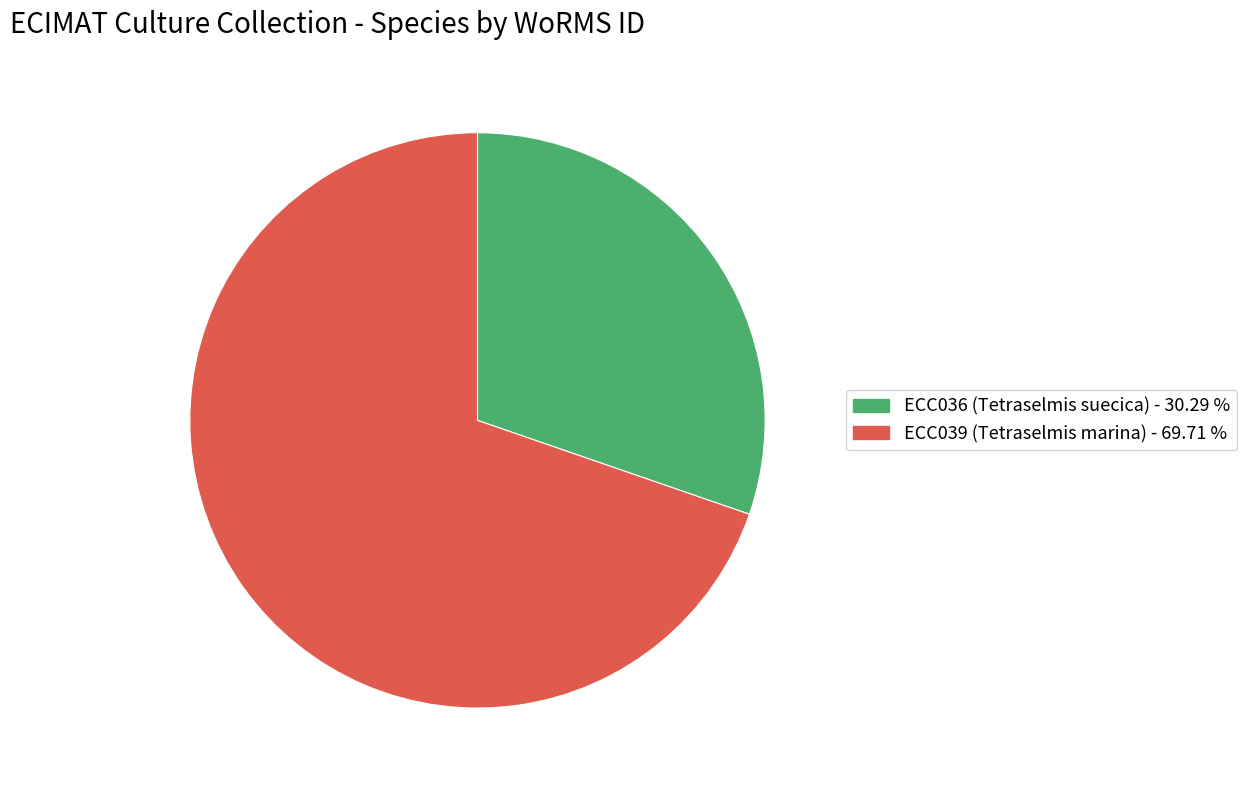

Combined, do ECC036 and ECC039 account for over 50%?

Yes